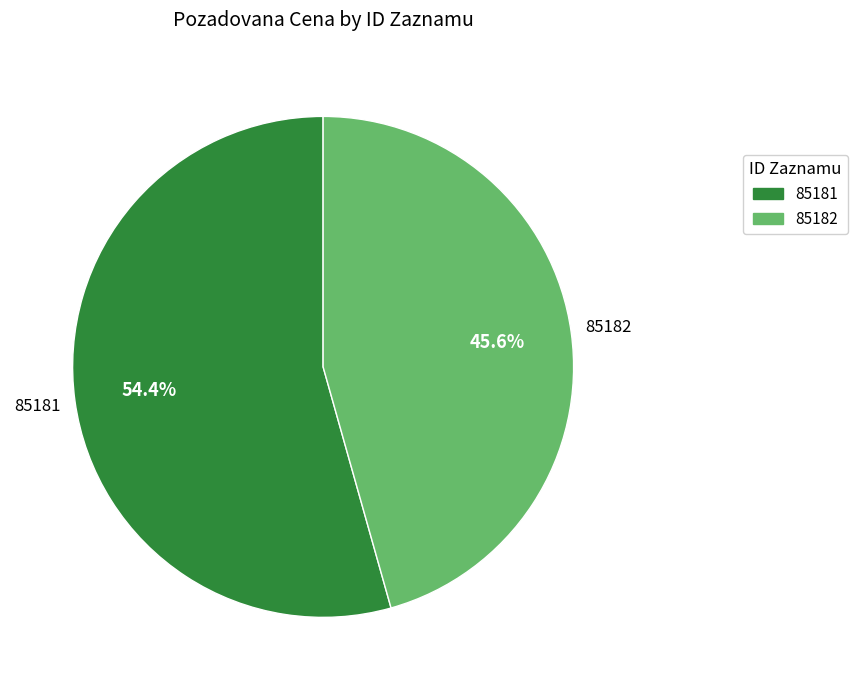

What is the smallest slice in the pie chart?

85182